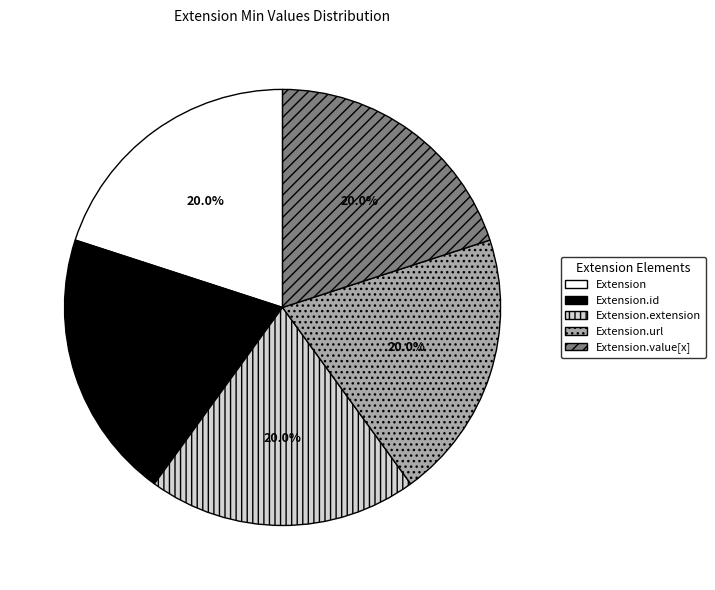

Count the number of slices in the pie.

5